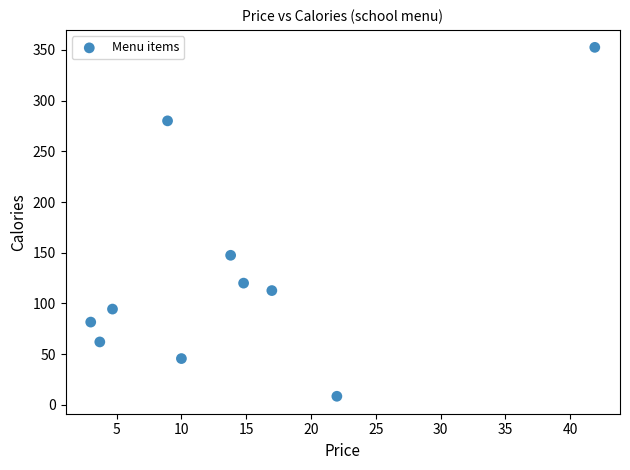

What Y value in the scatter plot is closest to 180?

147.5